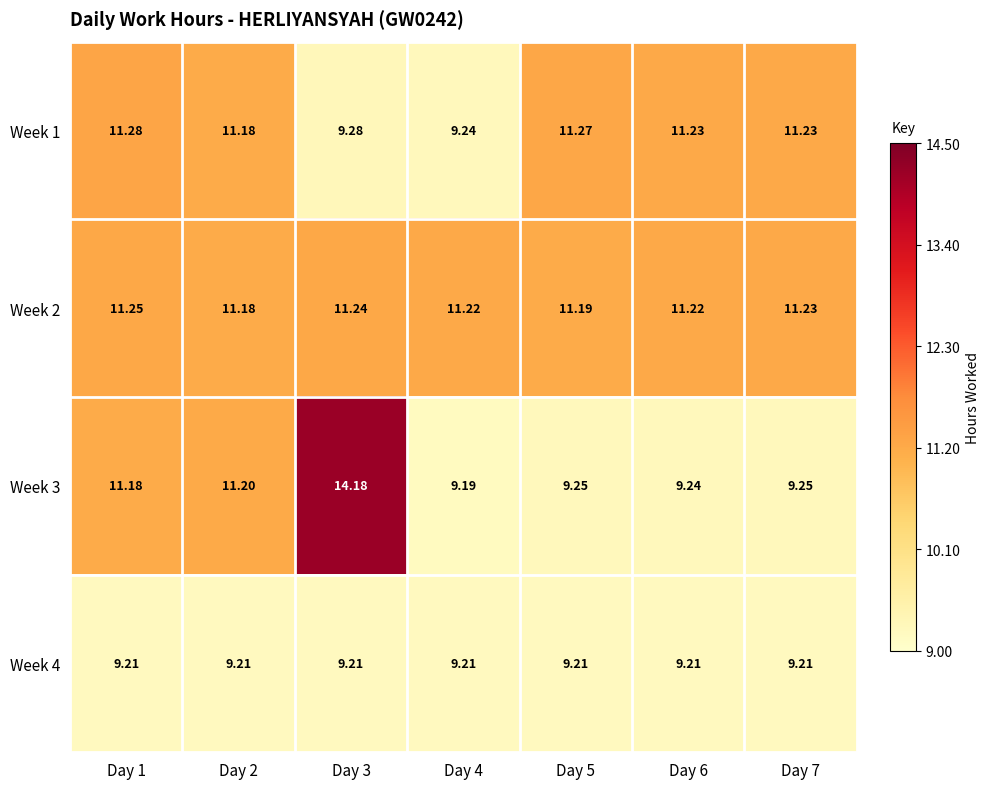

Is the value of Week 3 at Day 2 greater than the value of Week 4 at Day 7?

Yes